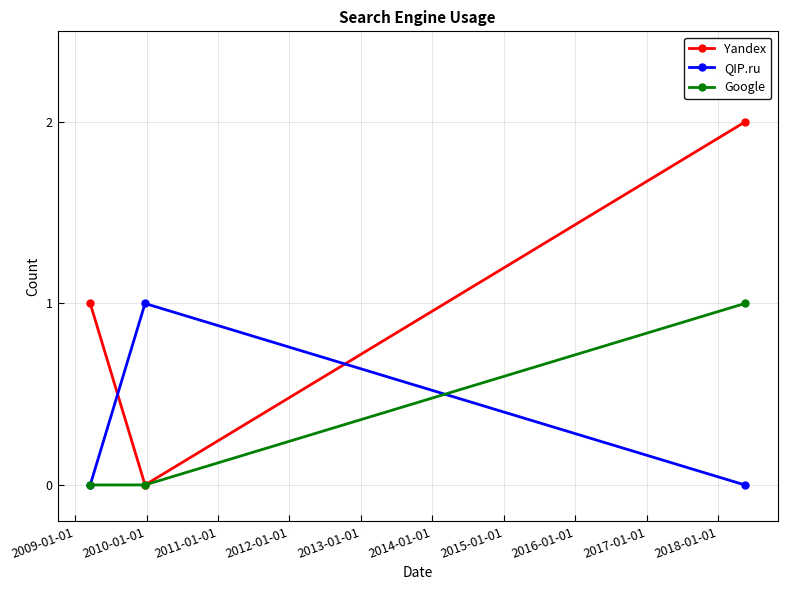

Which series has the largest range (max minus min)?

Yandex